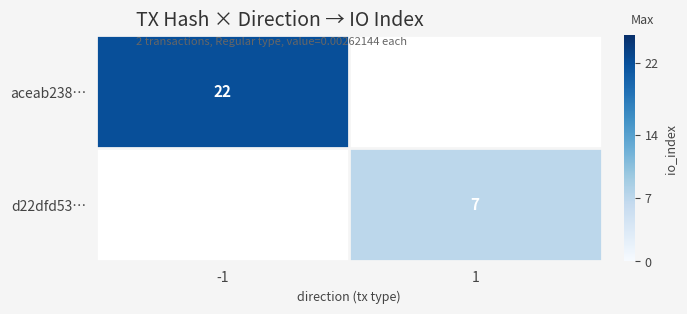

What is the minimum value shown in the chart?

7.0